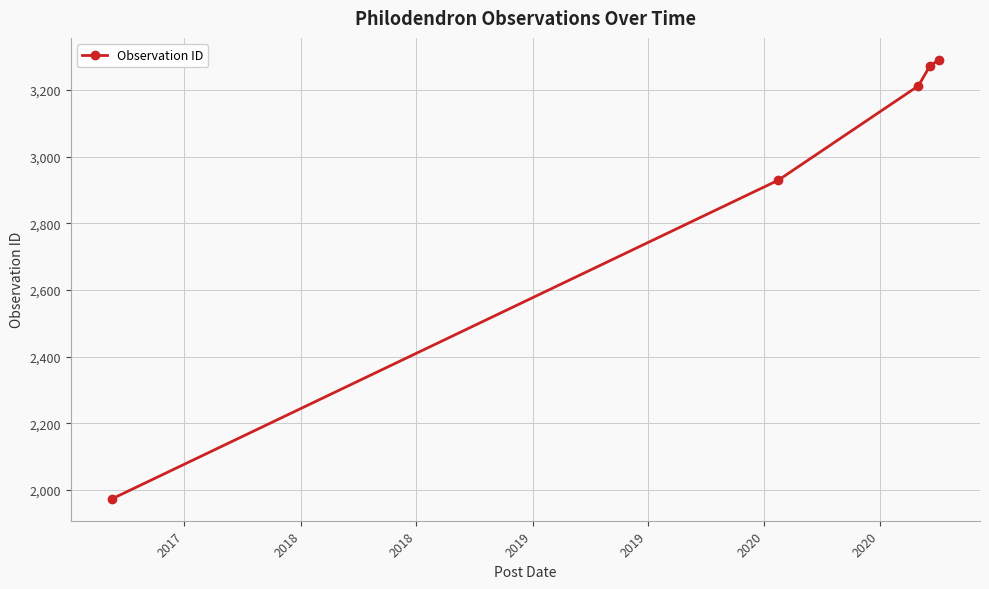

How many data points are less than 3212?

2